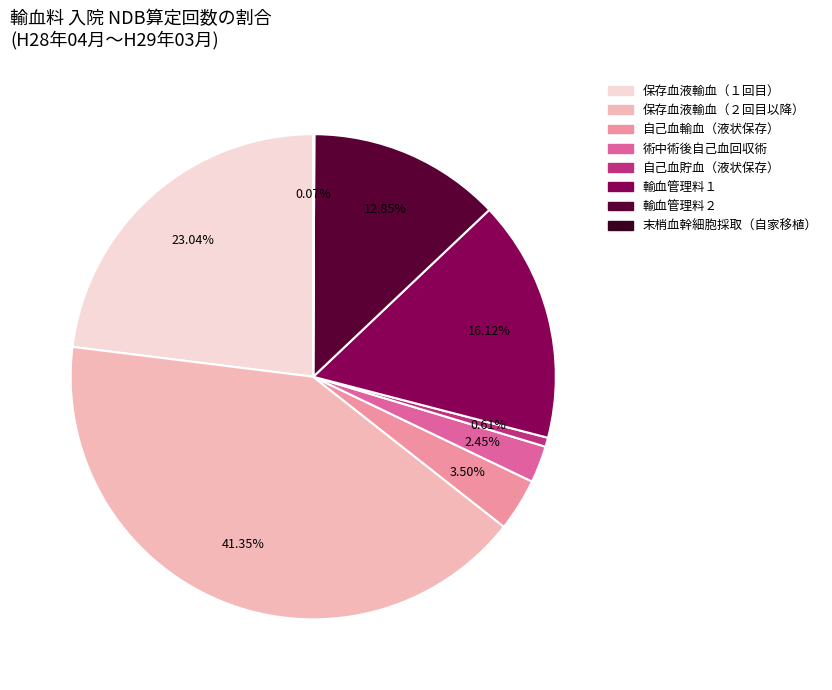

How many slices are in this pie chart?

8